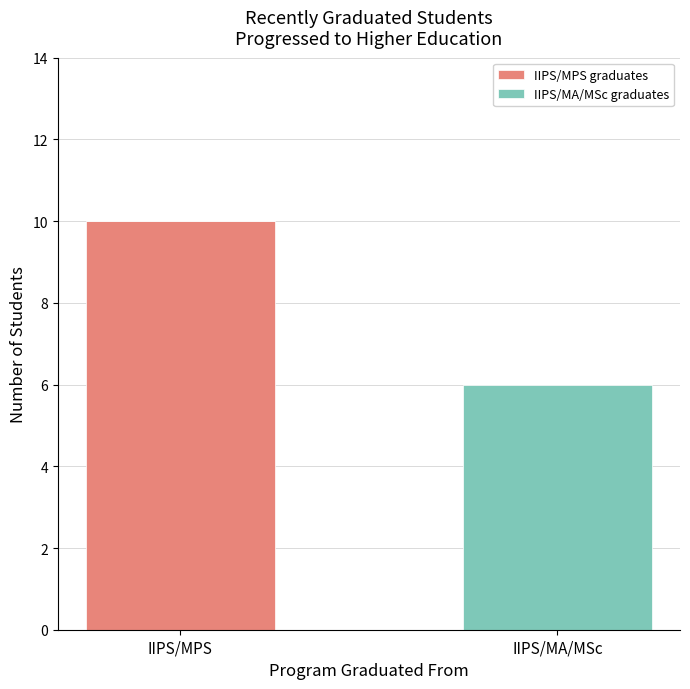

The value of IIPS/MPS graduates at IIPS/MPS is 10. True or false?

True